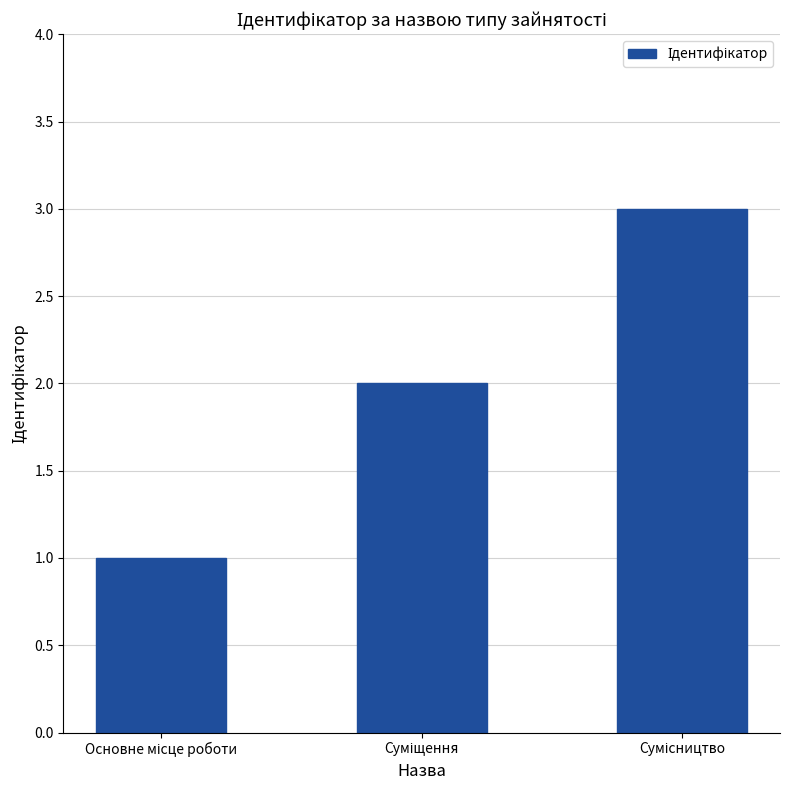

What is the sum of all values?

6